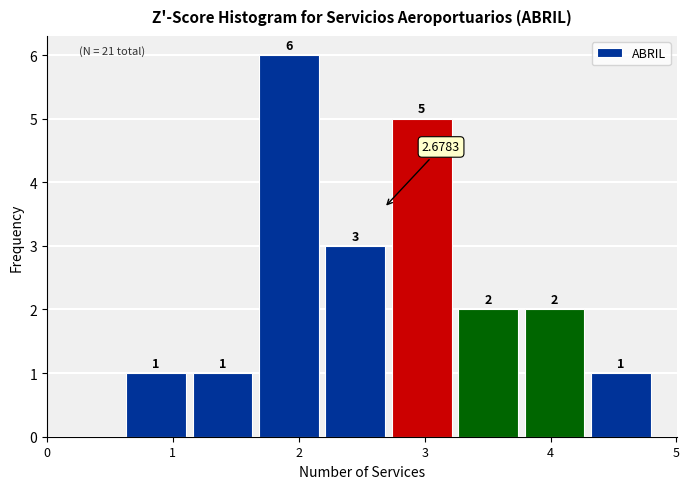

How tall is the bar that spans 4.3 to 4.8 on the x-axis? The bar edges are not printed on the chart, so give them approximately, as read against the axis.

1.0000